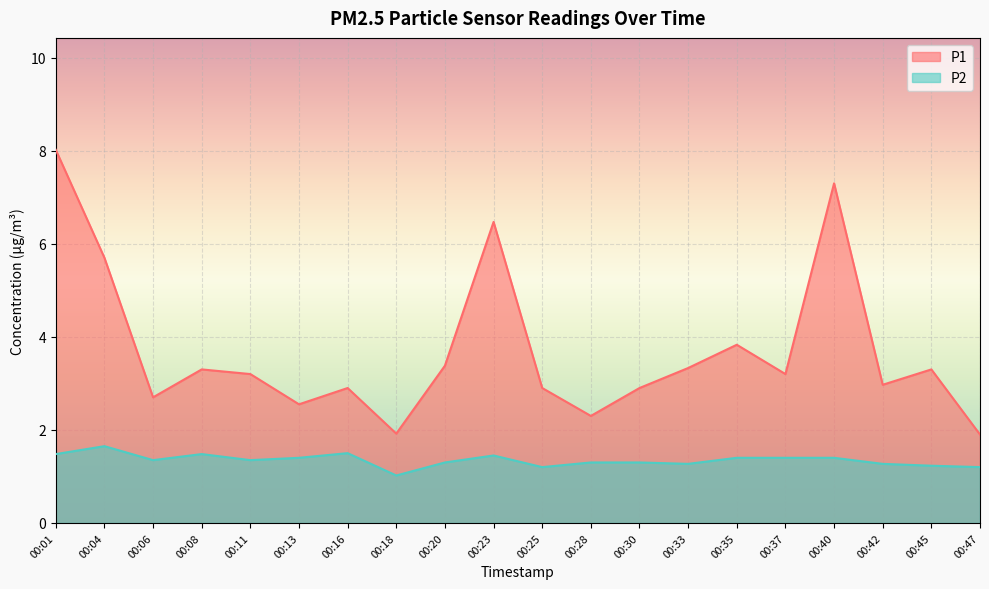

At how many categories does at least one series exceed 6?

3